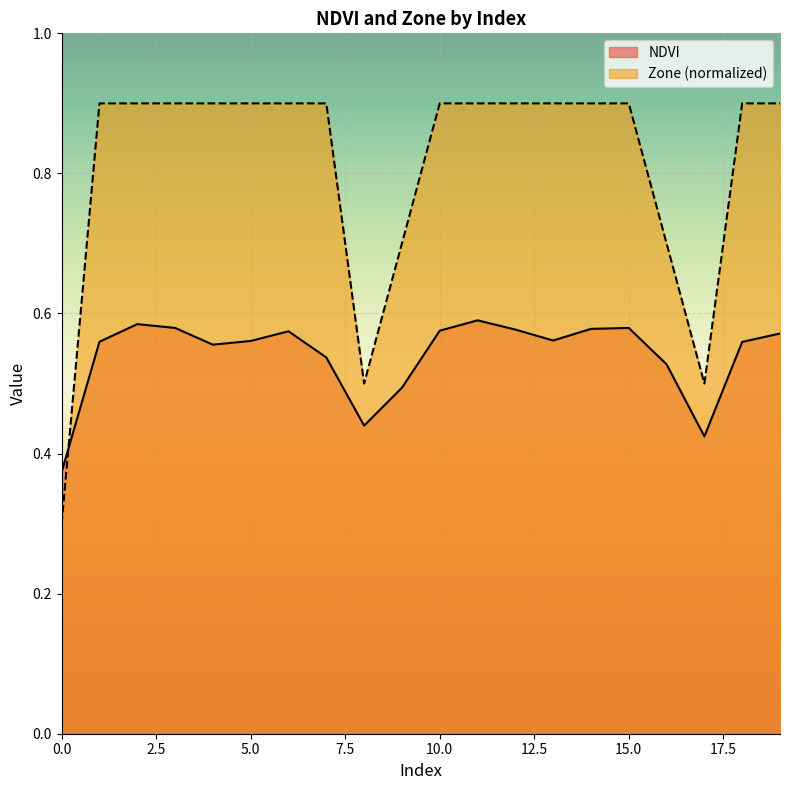

What are all the series names shown in the legend?

NDVI, Zone (normalized)